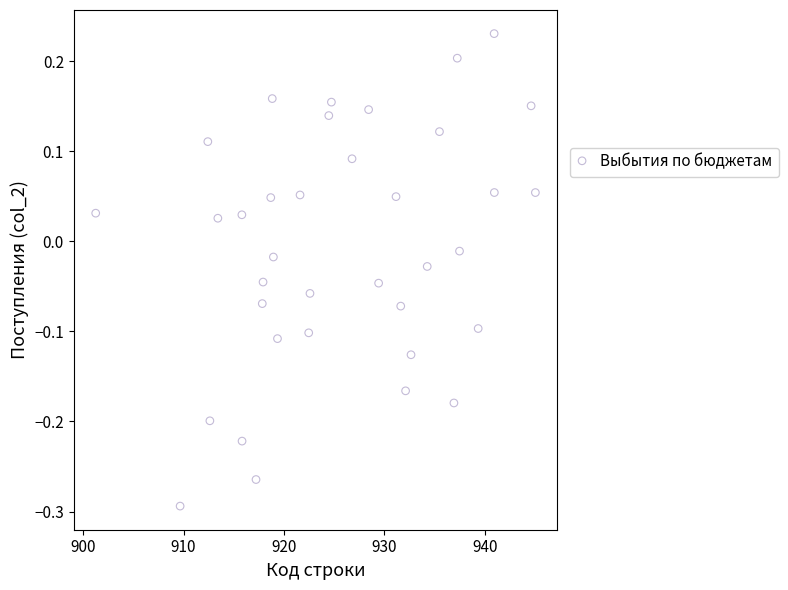

What is the range of Y values (max minus min)?

0.5